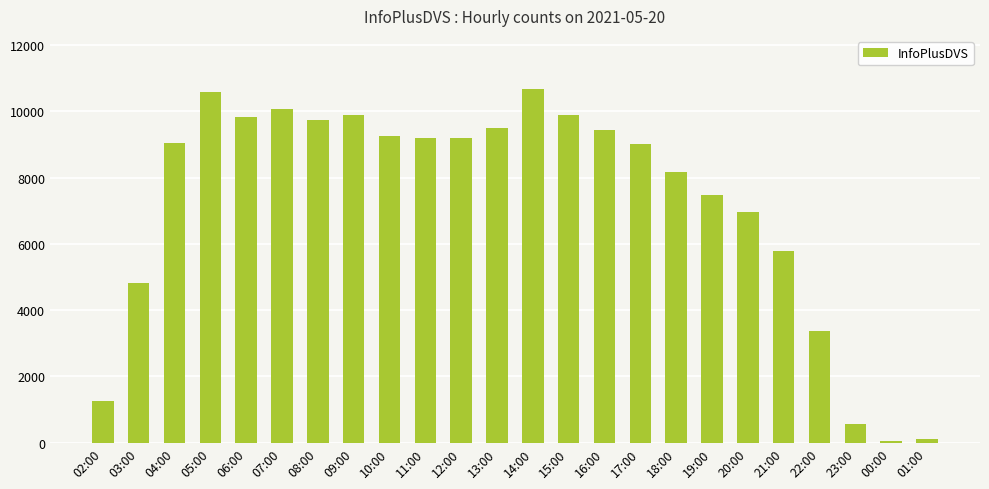

What is the maximum value shown in the chart?

10674